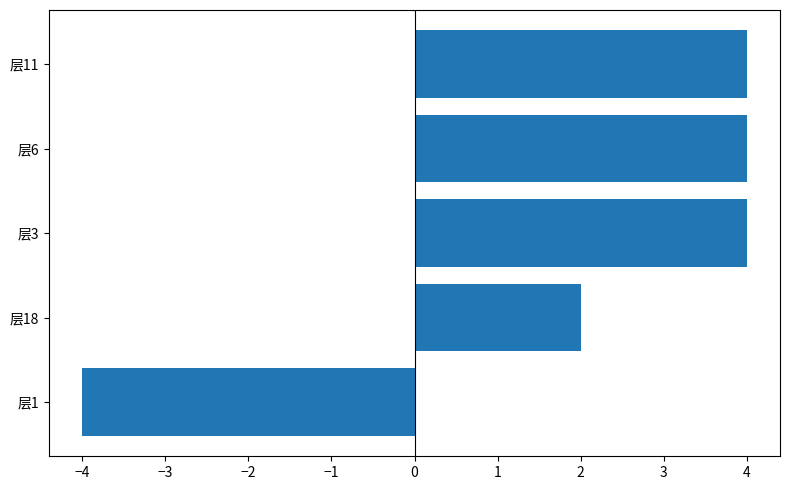

The chart shows a value of 1 at 层18. True or false?

False